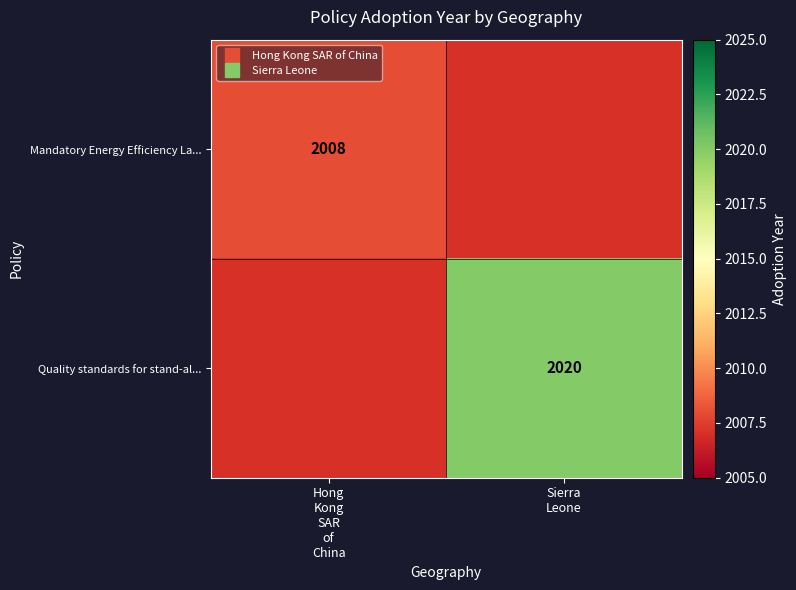

List the labels in order of Quality standards for stand-al... value, smallest first.

Hong Kong SAR of China, Sierra Leone